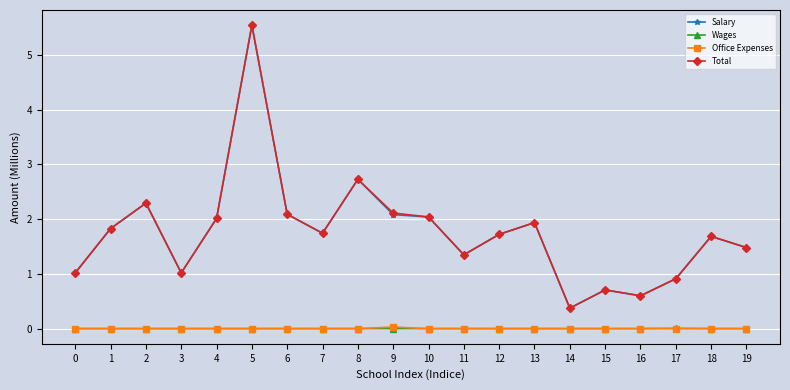

Does the chart display data point markers on the line(s)?

Yes